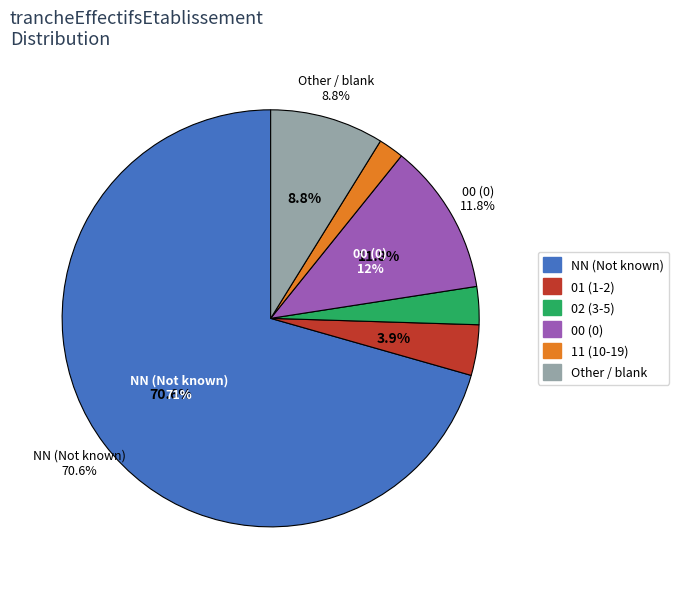

To the nearest percent, what is the average slice percentage?

17%